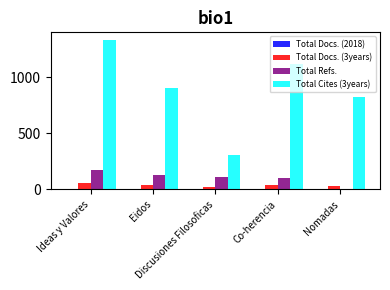

Where does the Total Refs. series first go above 109?

Ideas y Valores